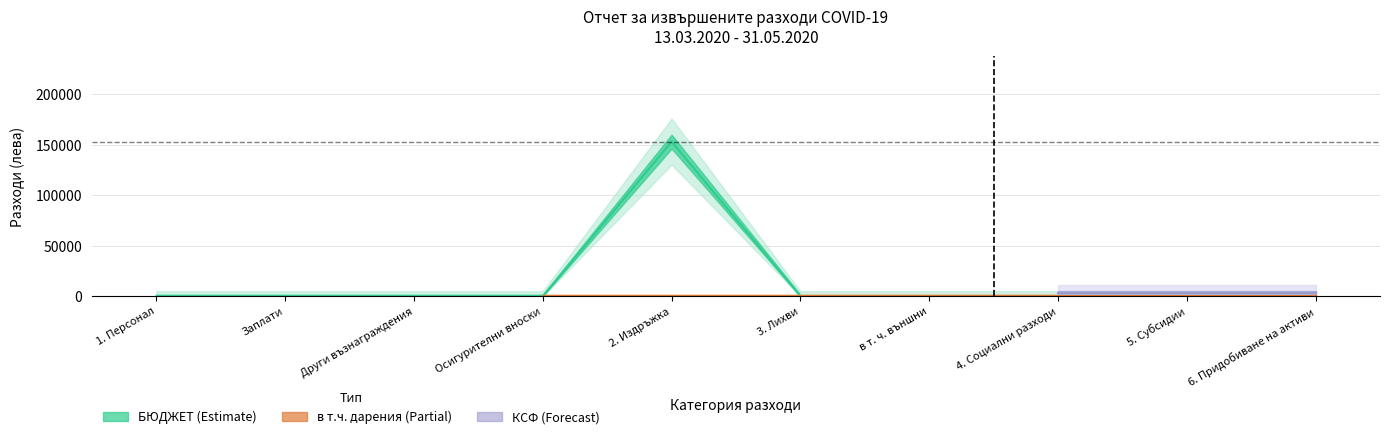

True or false: Социални разходи has more than 1 interior local peaks.

False